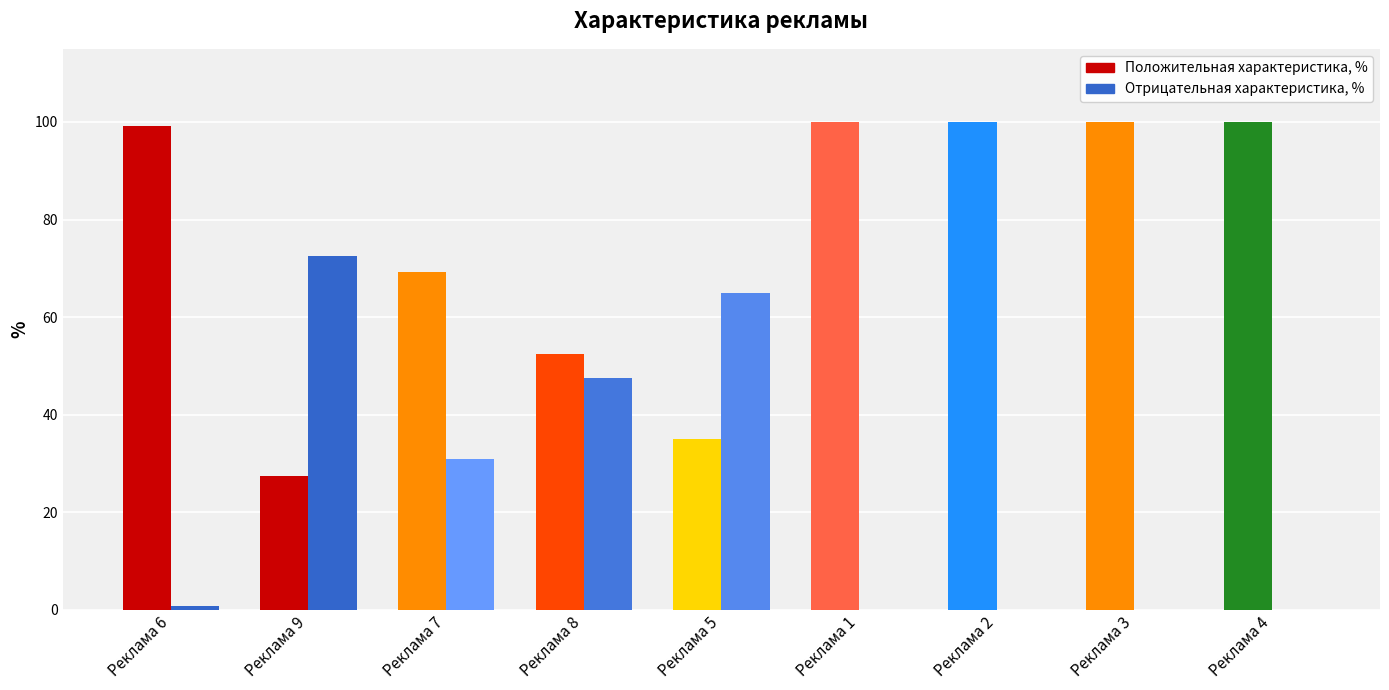

Read the Положительная характеристика, % value at Реклама 8.

52.5